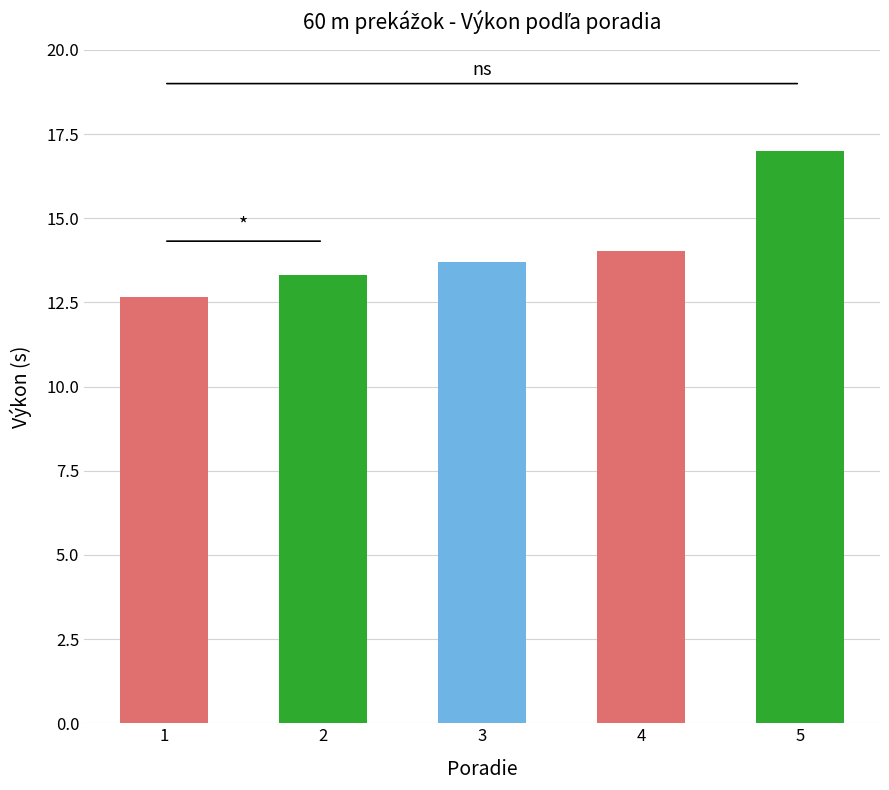

How many categories are shown in the chart?

5